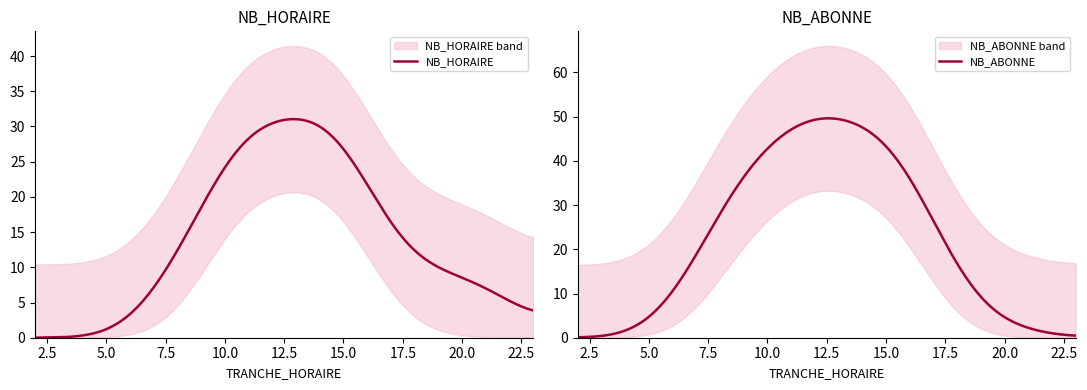

How many lines are shown in the chart?

2